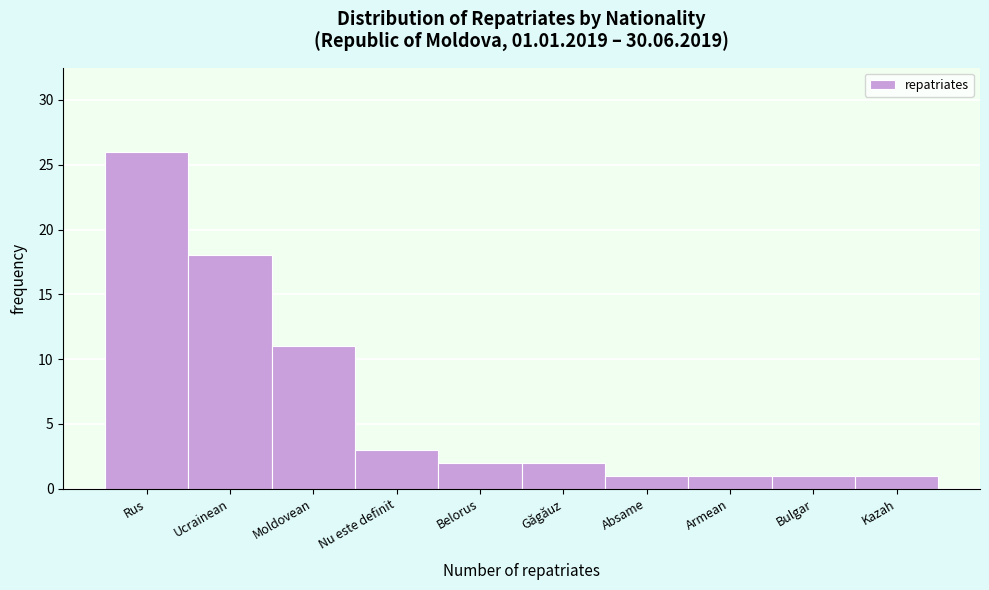

Reading right to left, what are all the values shown in this chart?

Kazah=1	Bulgar=1	Armean=1	Absame=1	Găgăuz=2	Belorus=2	Nu este definit=3	Moldovean=11	Ucrainean=18	Rus=26